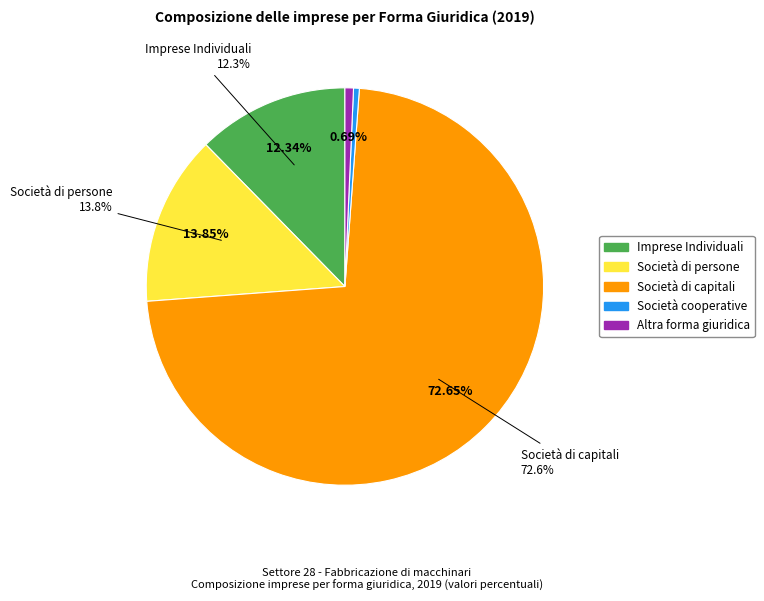

True or false: Società di capitali accounts for 73% of the total.

True